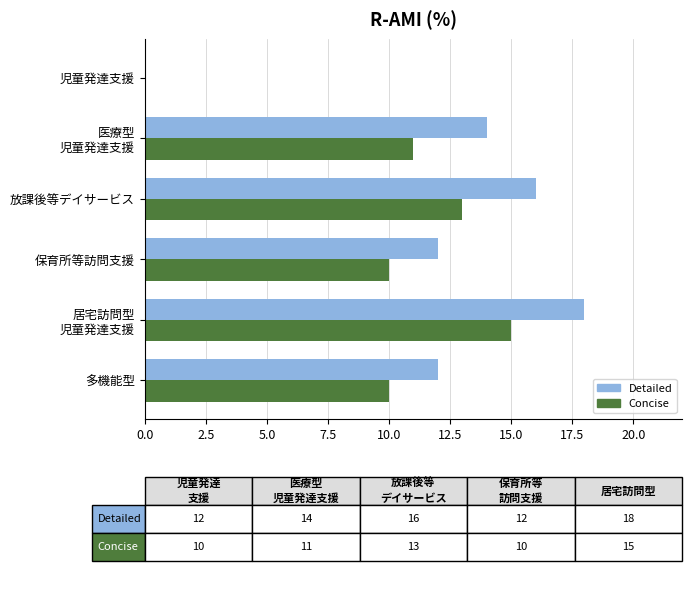

The Detailed series shows 12 at 保育所等訪問支援. True or false?

True